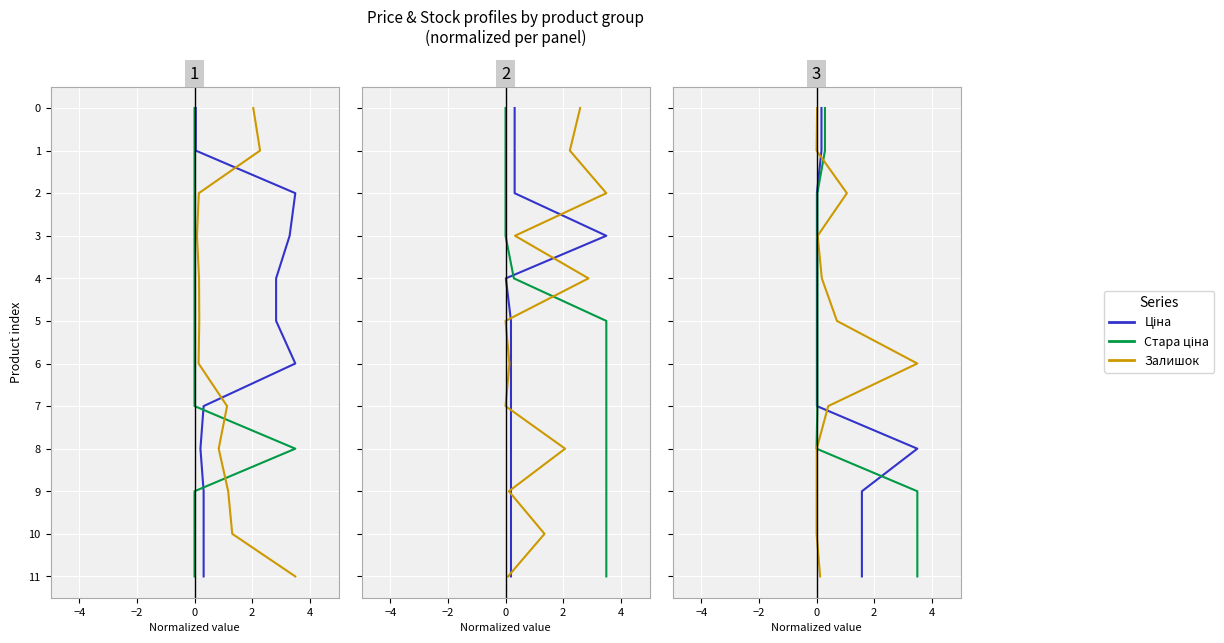

List the series in order of their peak value, lowest first.

Ціна, Стара ціна, Залишок